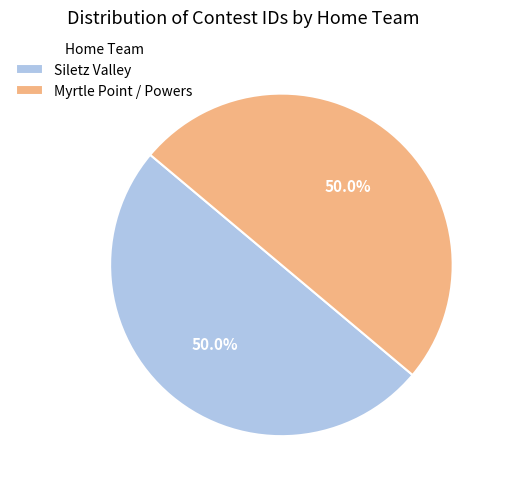

What percentage is the Siletz Valley slice, to the nearest percent?

50%